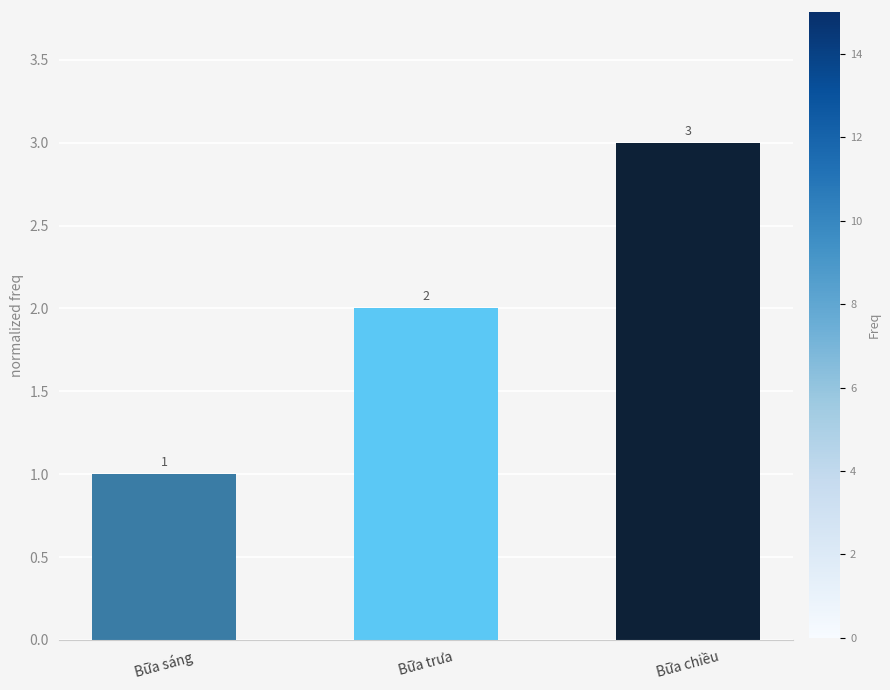

Rank the categories by value from lowest to highest.

Bữa sáng, Bữa trưa, Bữa chiều